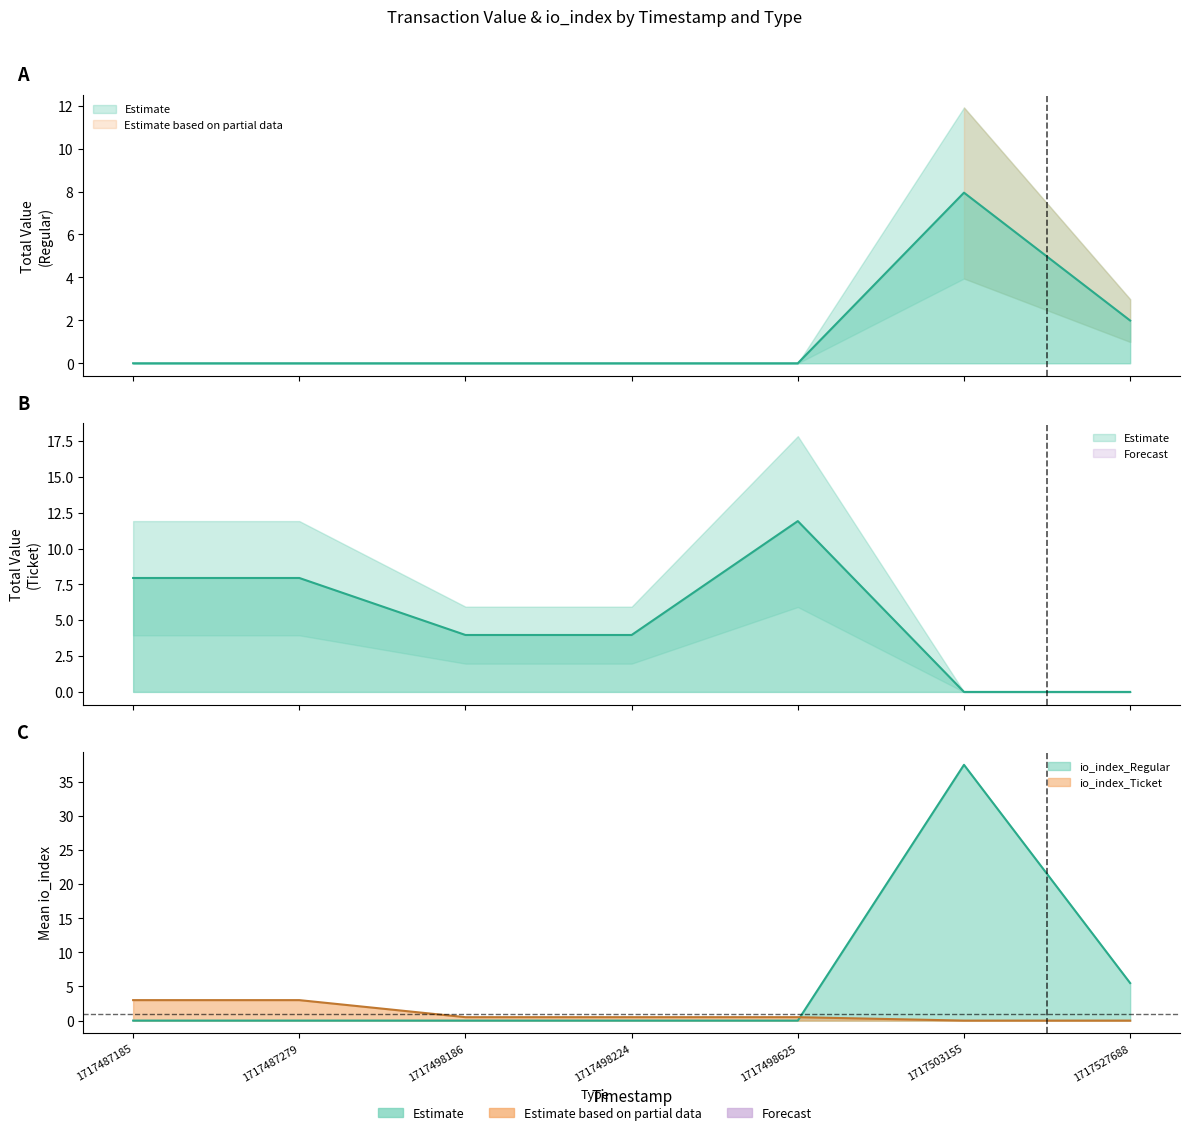

What is the maximum value shown in the chart?

11.9